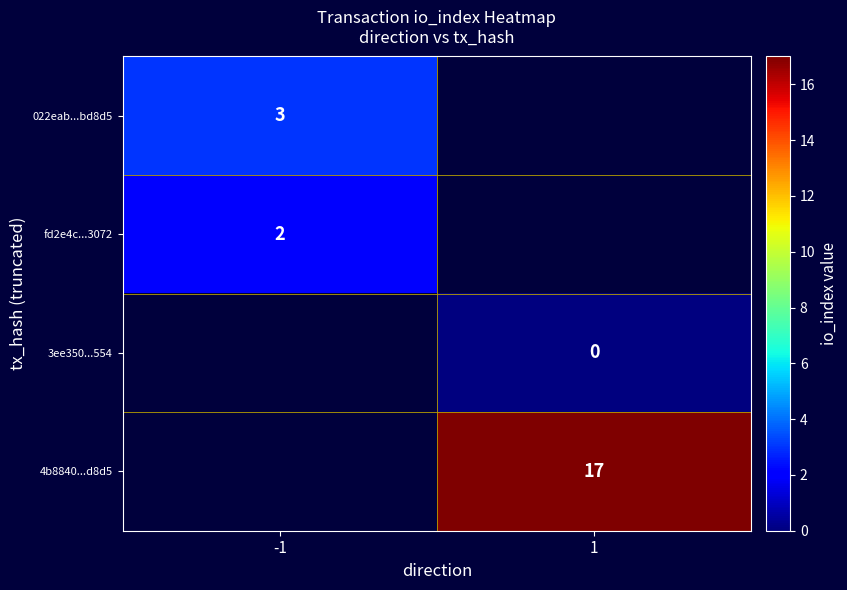

True or false: 022eab...bd8d5 has a value of 3 at -1.

True